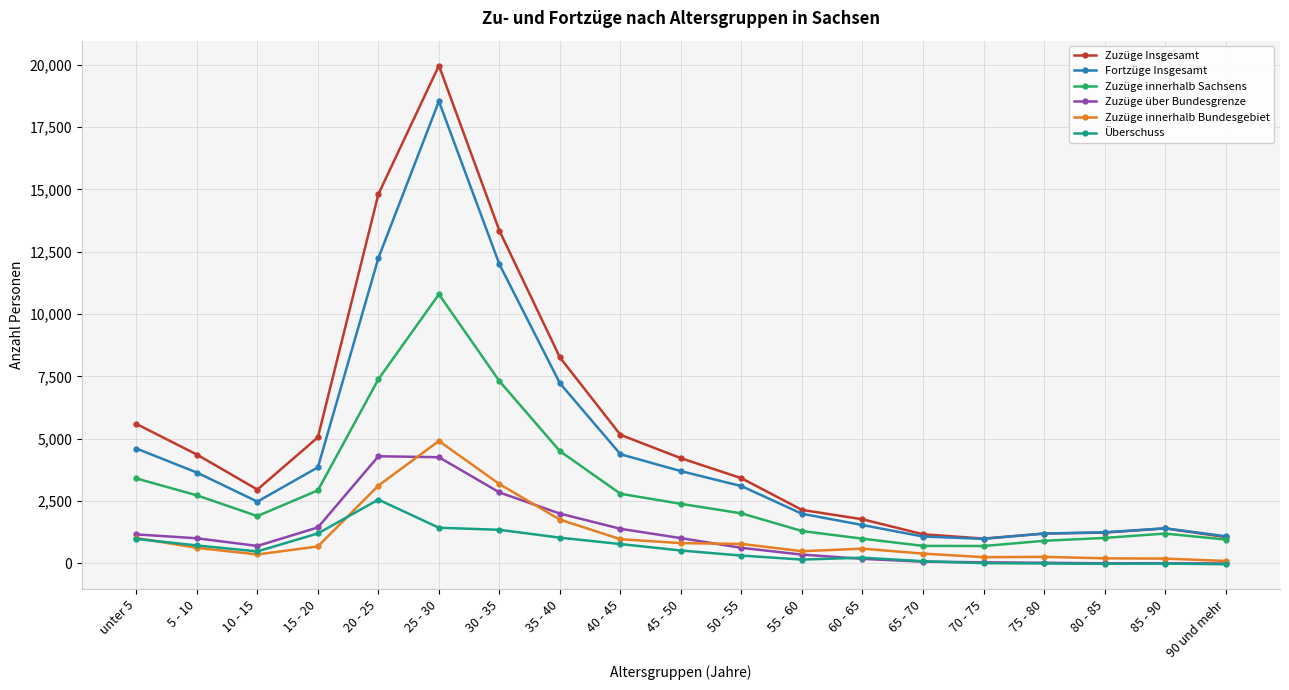

List the series in order of their peak value, lowest first.

Überschuss, Zuzüge über Bundesgrenze, Zuzüge innerhalb Bundesgebiet, Zuzüge innerhalb Sachsens, Fortzüge Insgesamt, Zuzüge Insgesamt